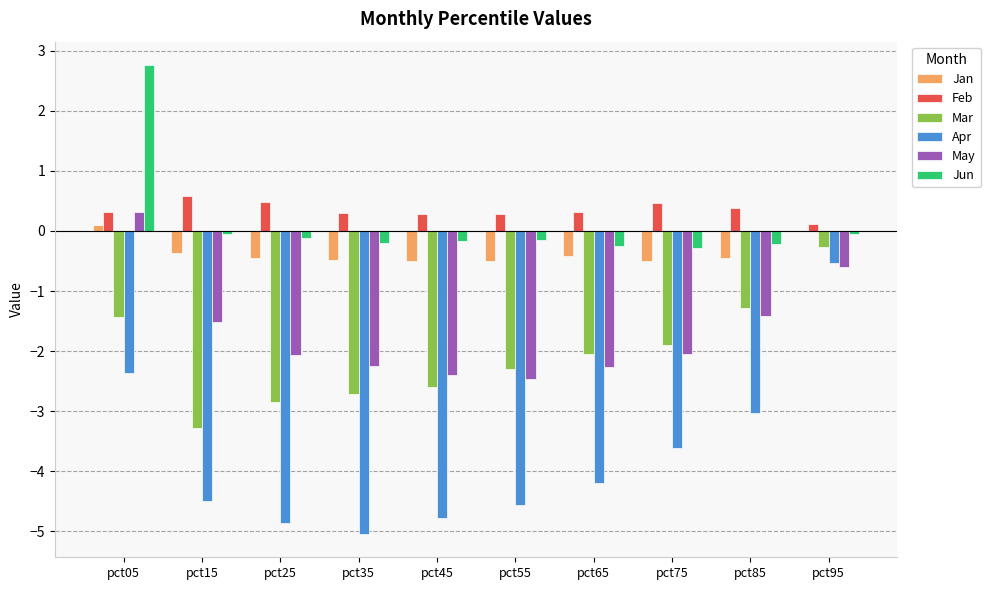

The Apr series shows -4.2 at pct65. True or false?

True